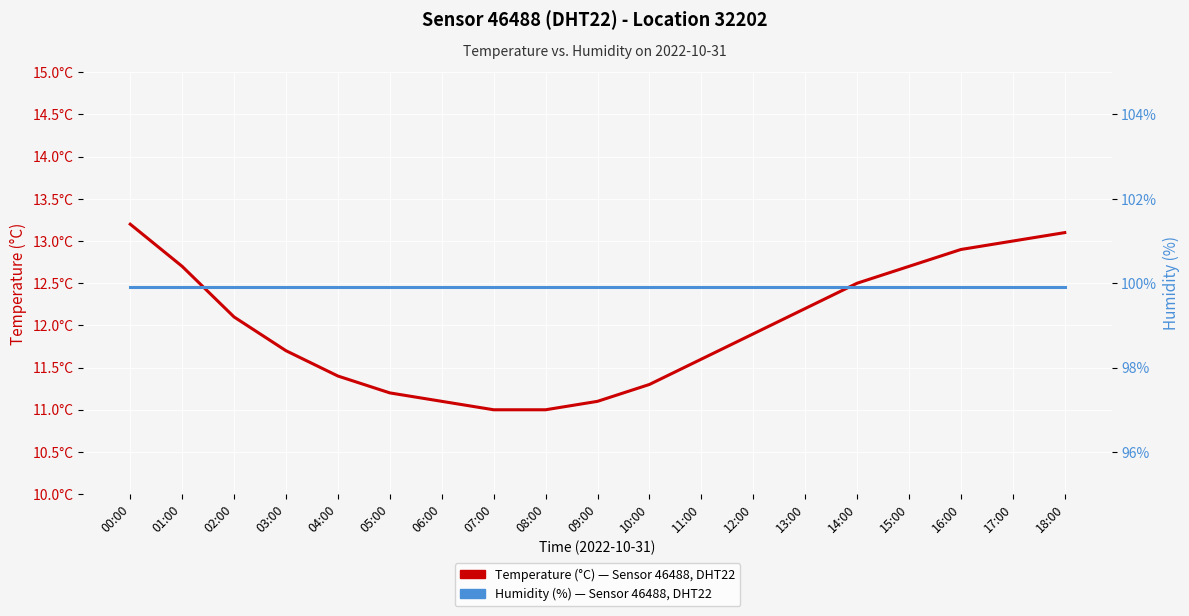

True or false: Humidity (%), Sensor 46488 and Temperature (°C), Sensor 46488 cross at least once.

False